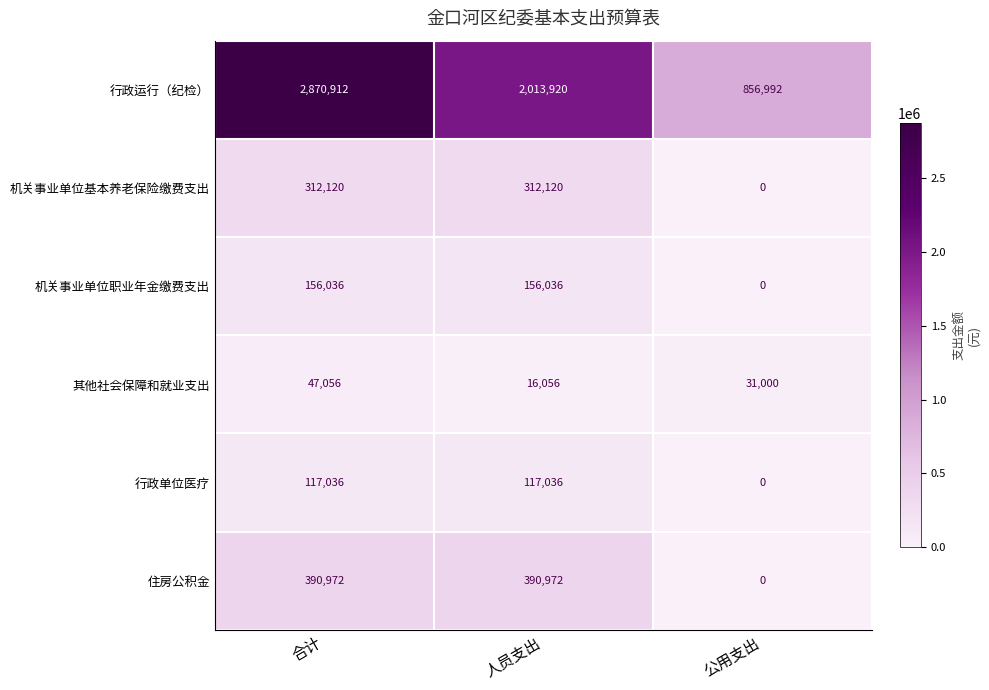

At which category is the sum across all series the highest?

合计